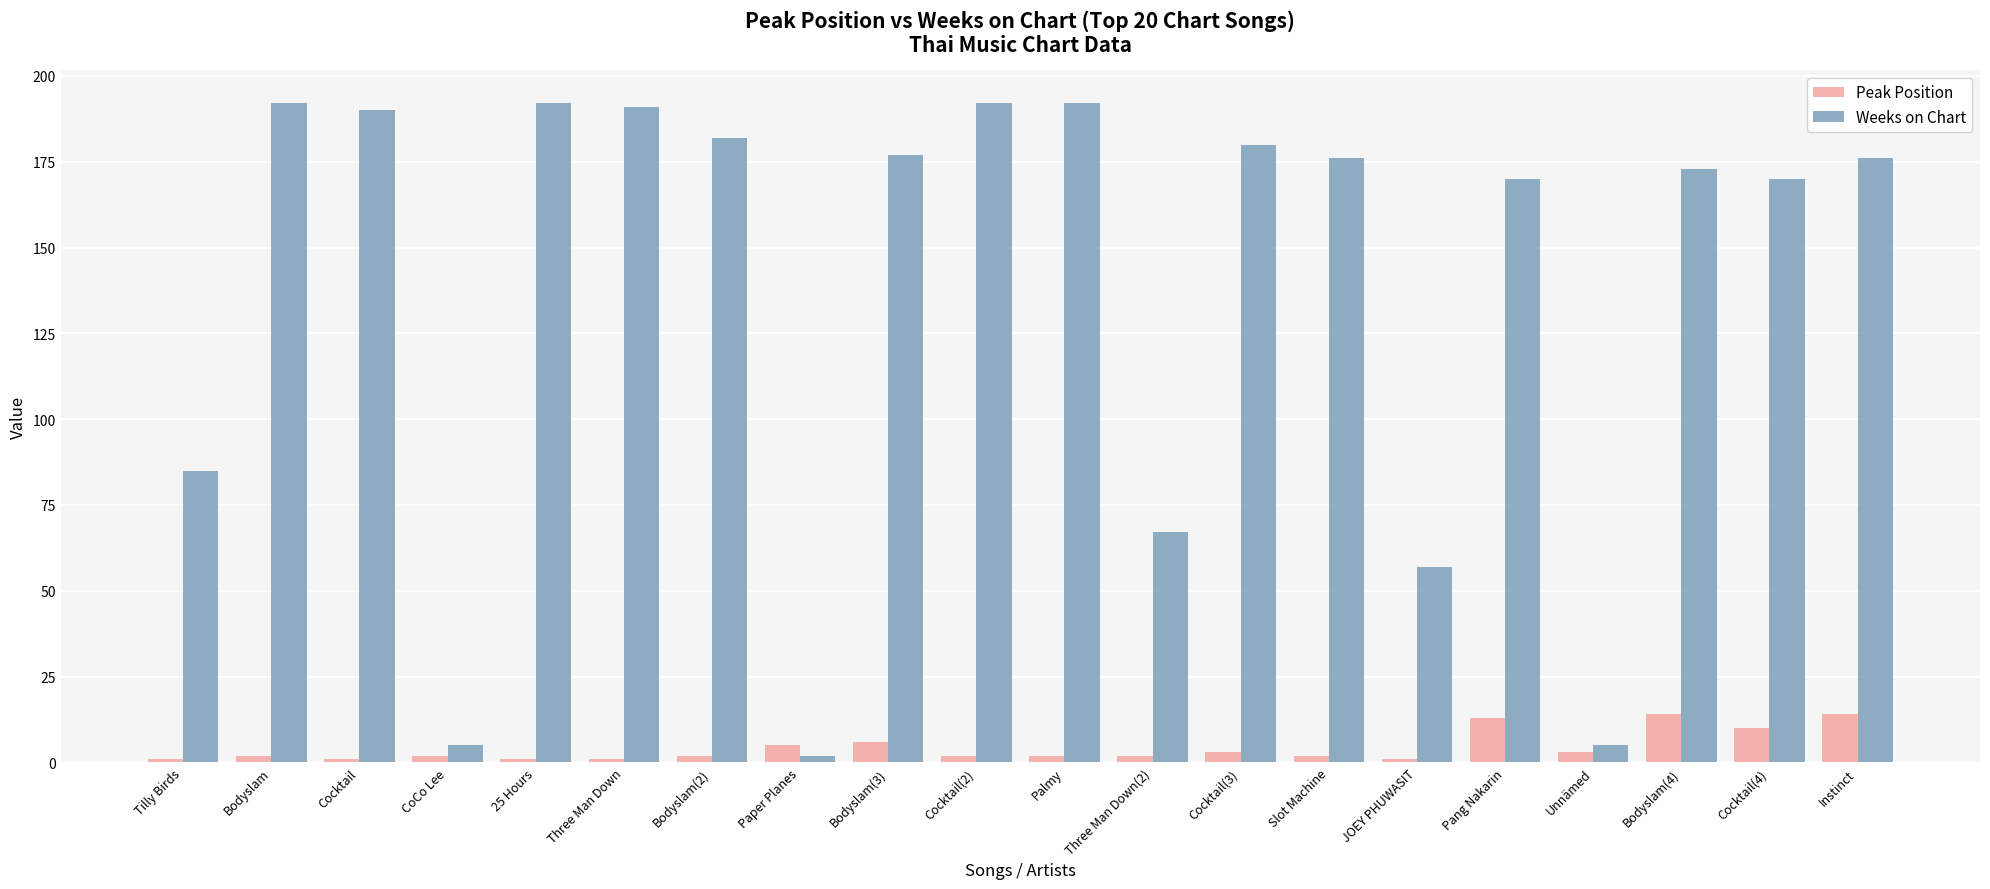

Reading right to left, extract all data points from this chart.

Peak Position: Instinct=14	Cocktail(4)=10	Bodyslam(4)=14	Unnämed=3	Pang Nakarin=13	JOEY PHUWASIT=1	Slot Machine=2	Cocktail(3)=3	Three Man Down(2)=2	Palmy=2	Cocktail(2)=2	Bodyslam(3)=6	Paper Planes=5	Bodyslam(2)=2	Three Man Down=1	25 Hours=1	CoCo Lee=2	Cocktail=1	Bodyslam=2	Tilly Birds=1
Weeks on Chart: Instinct=176	Cocktail(4)=170	Bodyslam(4)=173	Unnämed=5	Pang Nakarin=170	JOEY PHUWASIT=57	Slot Machine=176	Cocktail(3)=180	Three Man Down(2)=67	Palmy=192	Cocktail(2)=192	Bodyslam(3)=177	Paper Planes=2	Bodyslam(2)=182	Three Man Down=191	25 Hours=192	CoCo Lee=5	Cocktail=190	Bodyslam=192	Tilly Birds=85